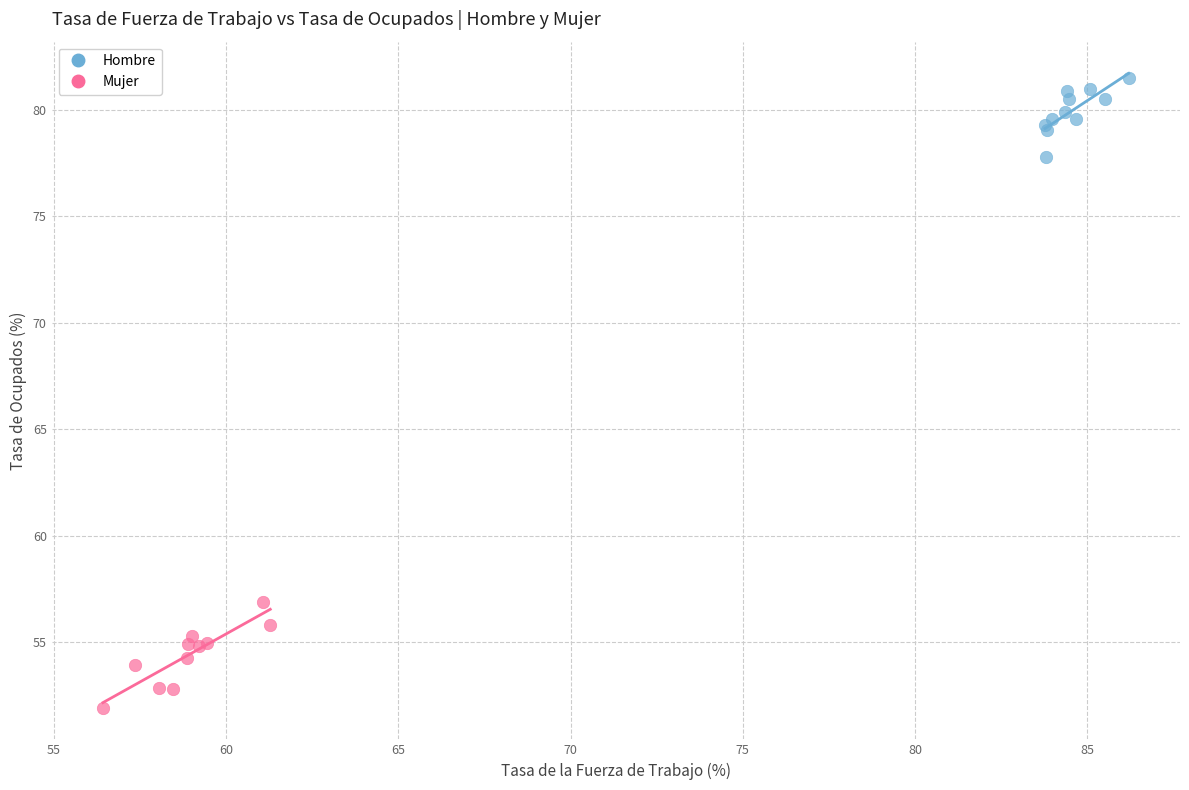

Which series reaches the minimum Y coordinate?

Mujer